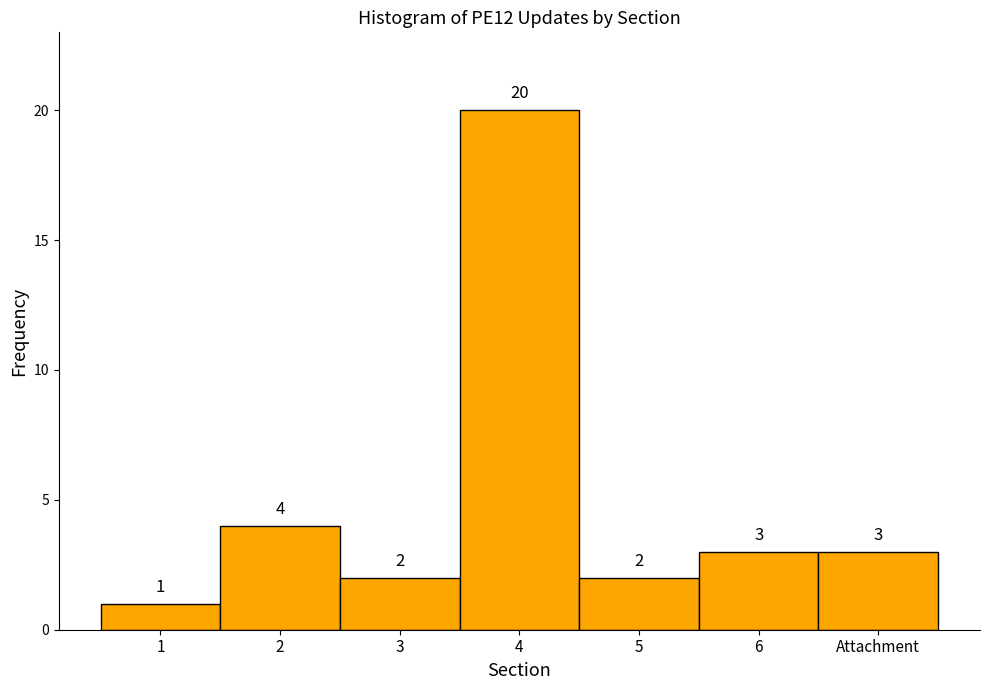

Reading left to right, list all the values displayed in this chart.

1	4	2	20	2	3	3